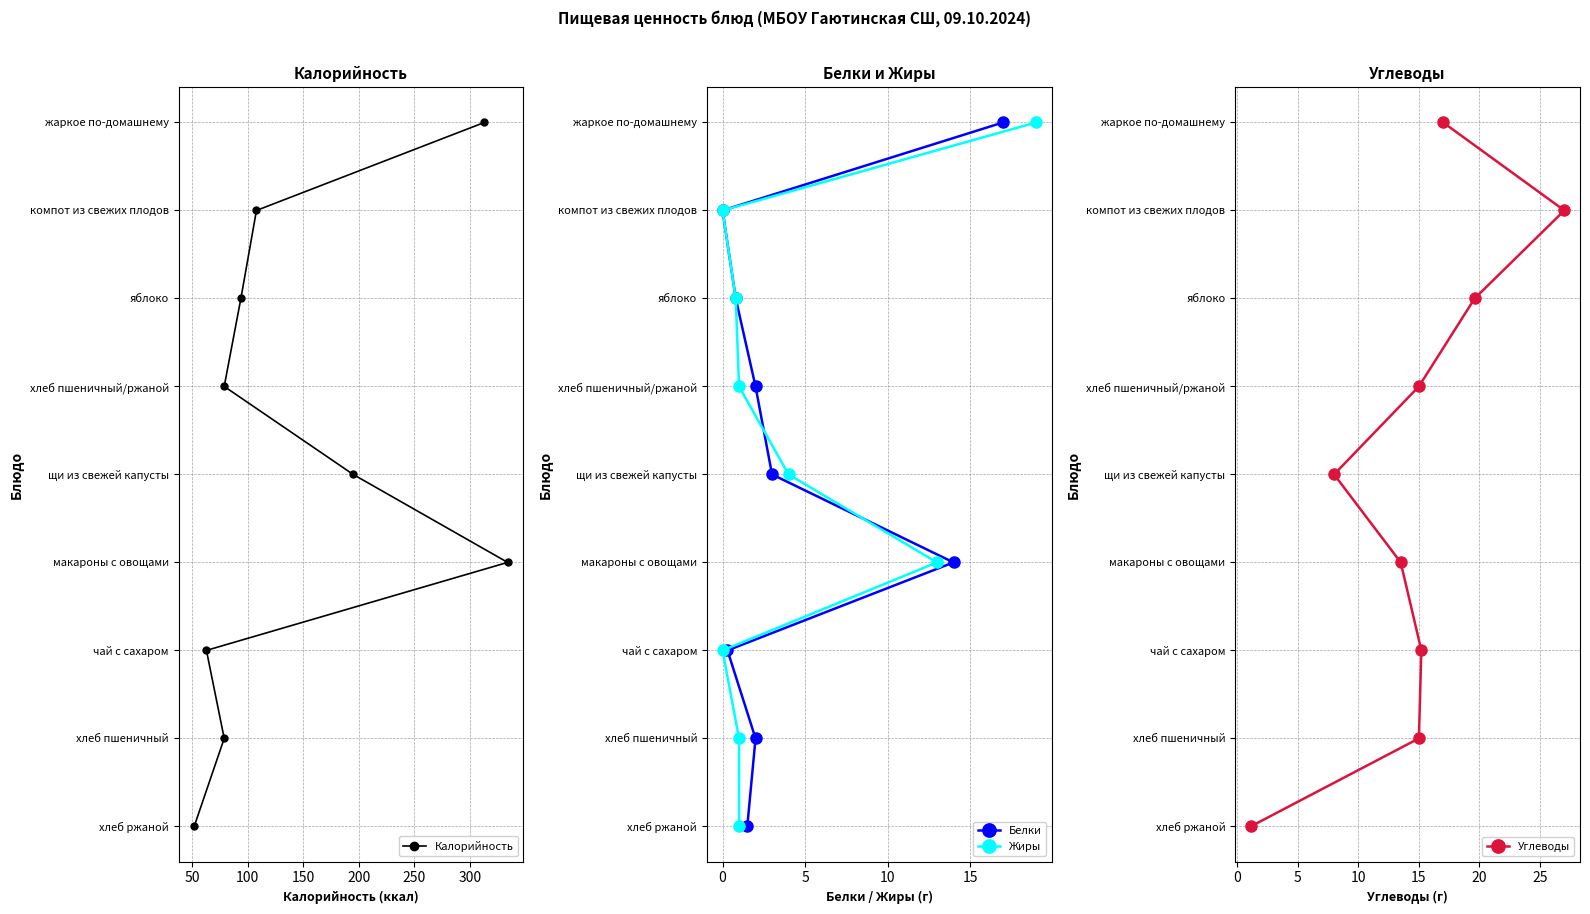

The value of Жиры at 250 is 2. True or false?

False